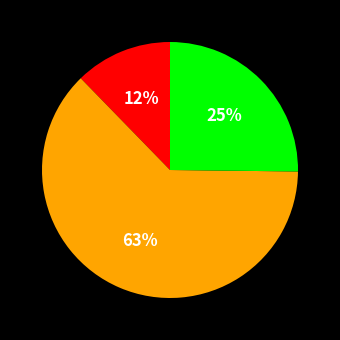

Is there any slice that represents more than half of the pie?

Yes